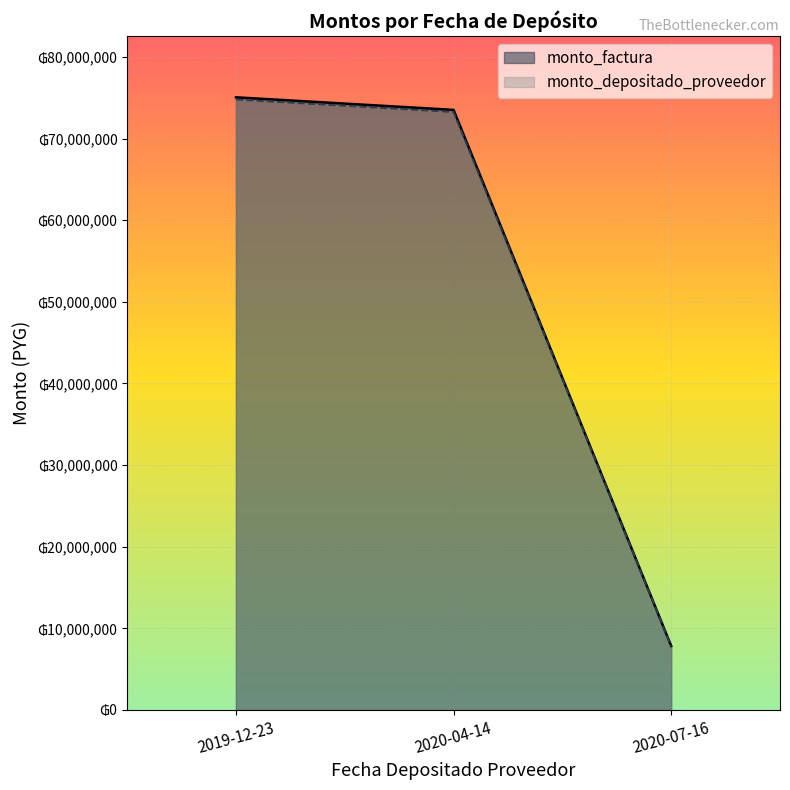

True or false: monto_depositado_proveedor has a value of 73242143 at 2020-04-14.

True